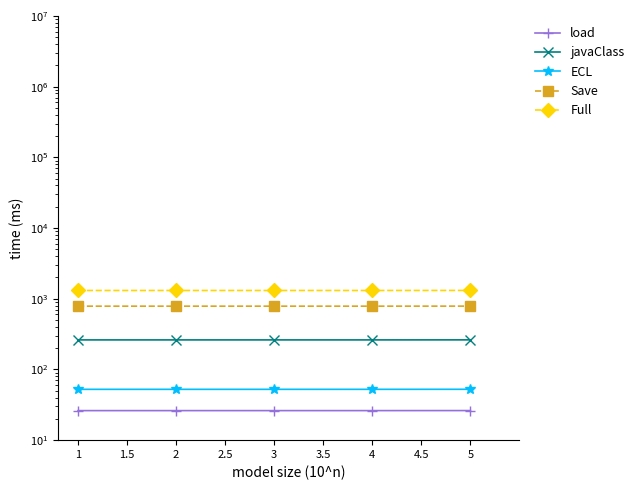

What is the total value across all series at 1?

2433.8